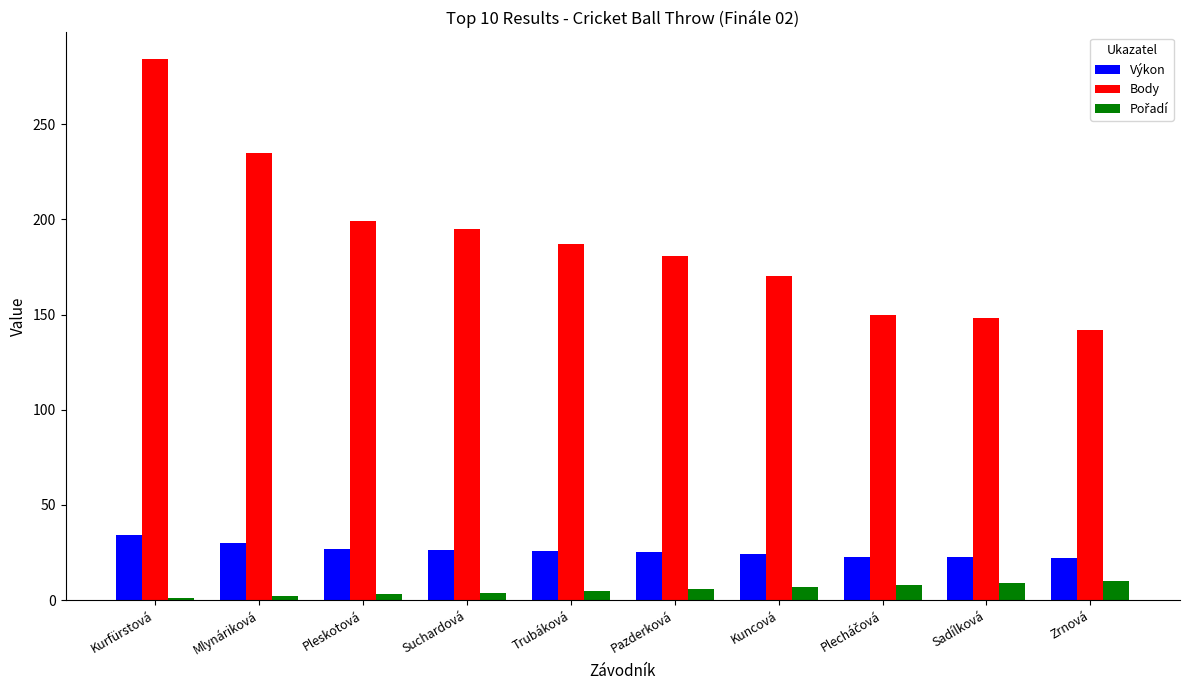

What is the label of the 6th bar from the right?

Trubáková